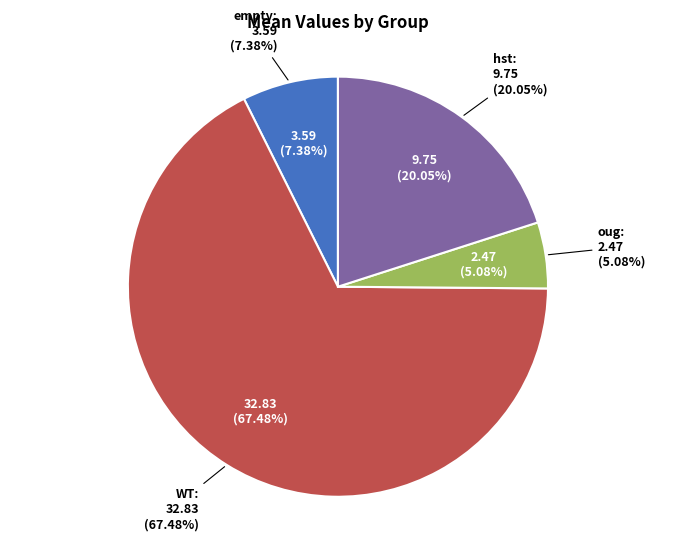

To the nearest percent, what portion does WT represent?

67%